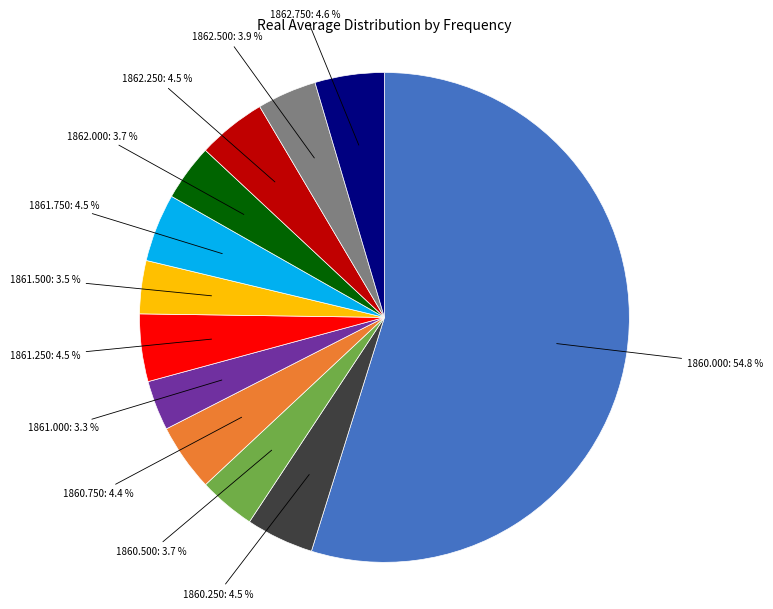

Is there any slice that represents more than half of the pie?

Yes